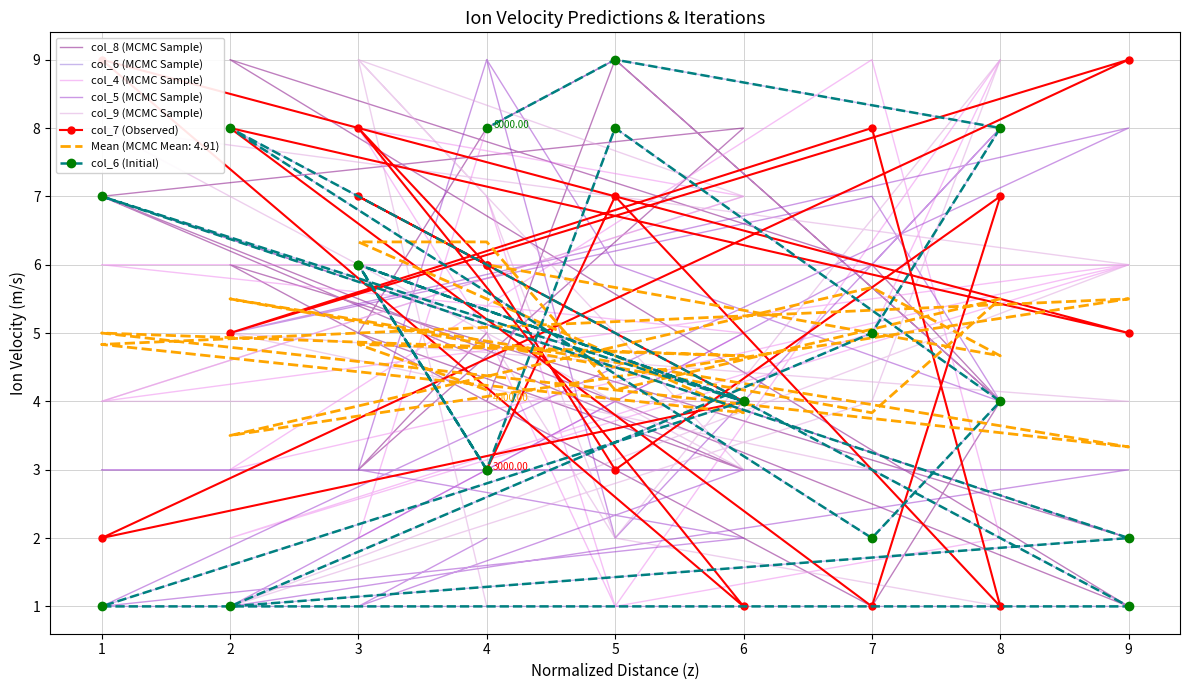

Between 4 and 2, which is larger?

4